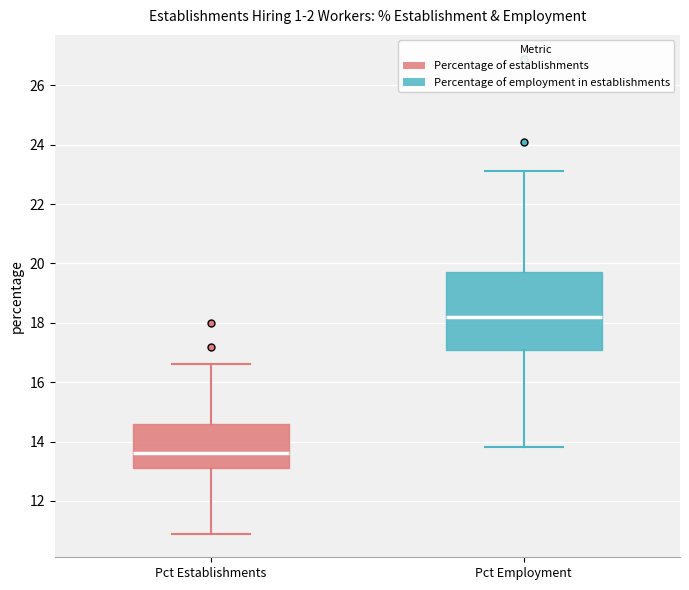

Where does the median line of the box for Pct Establishments sit on the y-axis? The values are not printed on the chart, so give them approximately, as read against the axis.

13.6